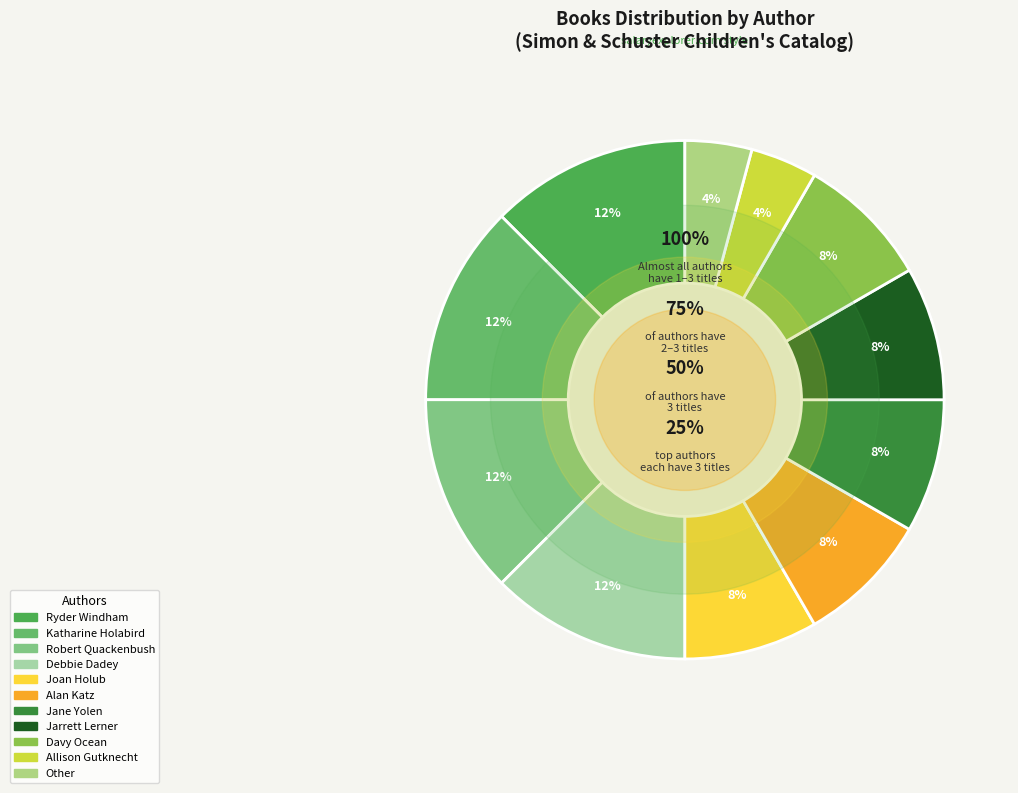

How many segments does this pie chart have?

11